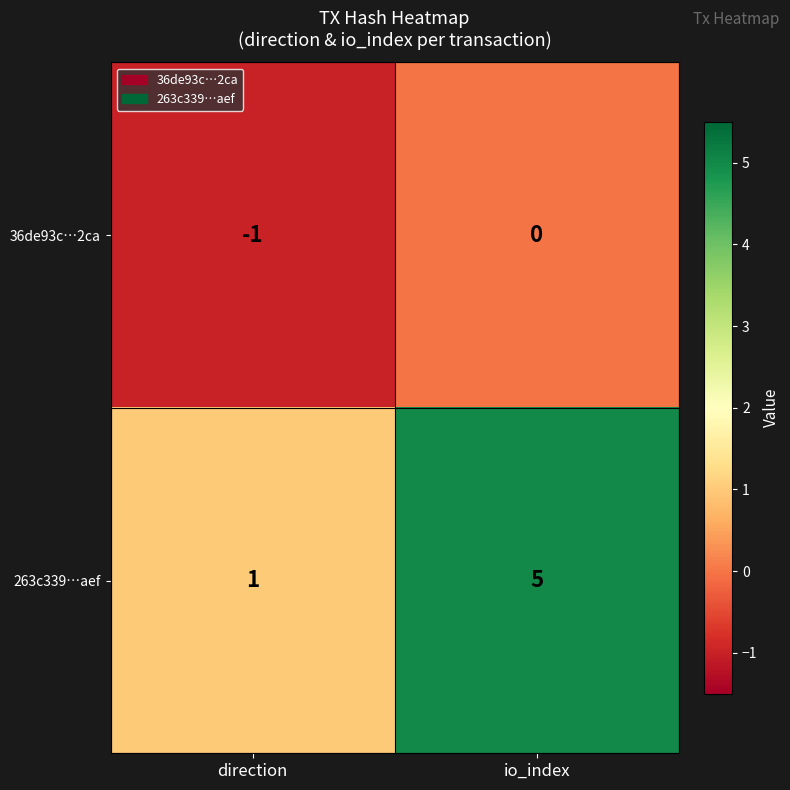

True or false: 36de93c…2ca has a value of 1 at io_index.

False